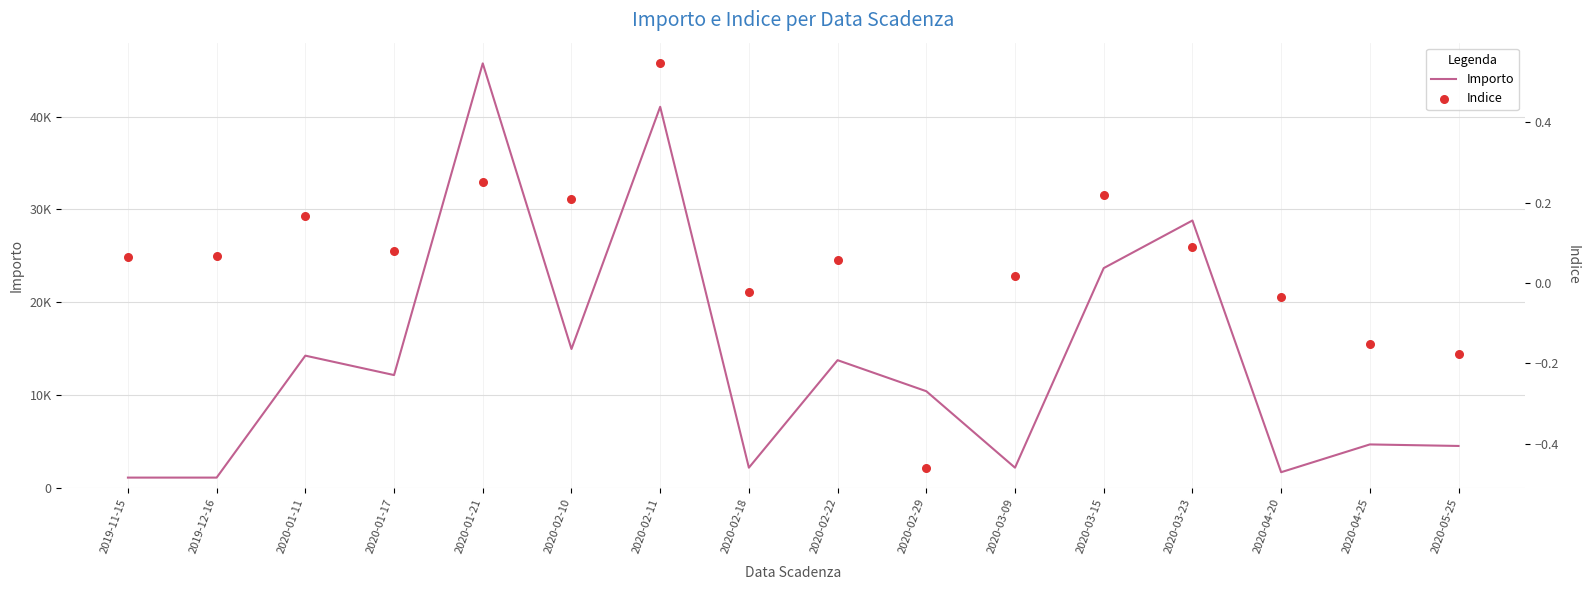

What is the total value across all series at 2020-01-17?

12149.4